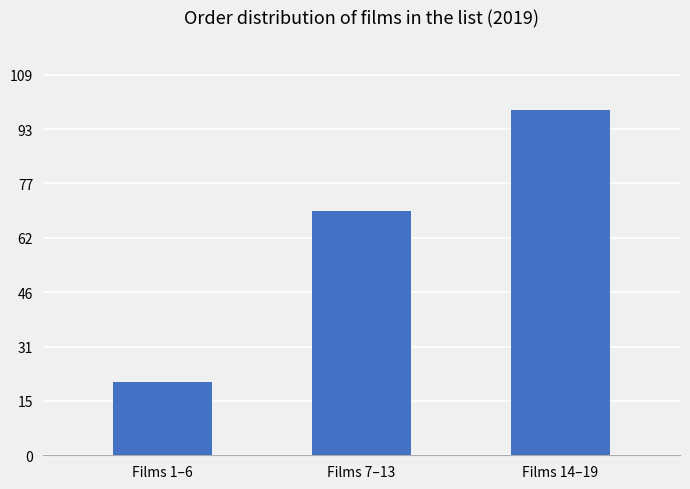

Are the bars horizontal?

No